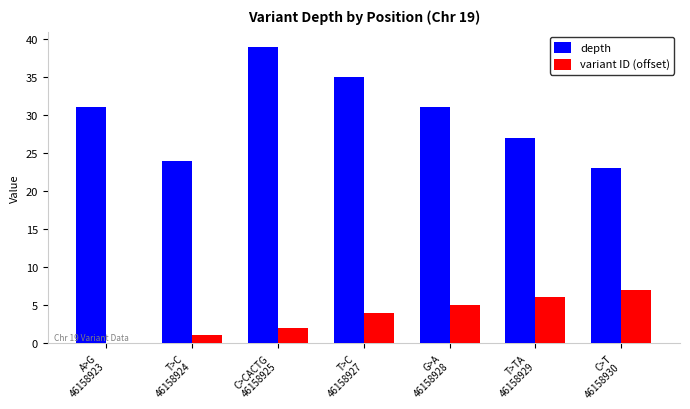

What is the sum of all depth values?

210